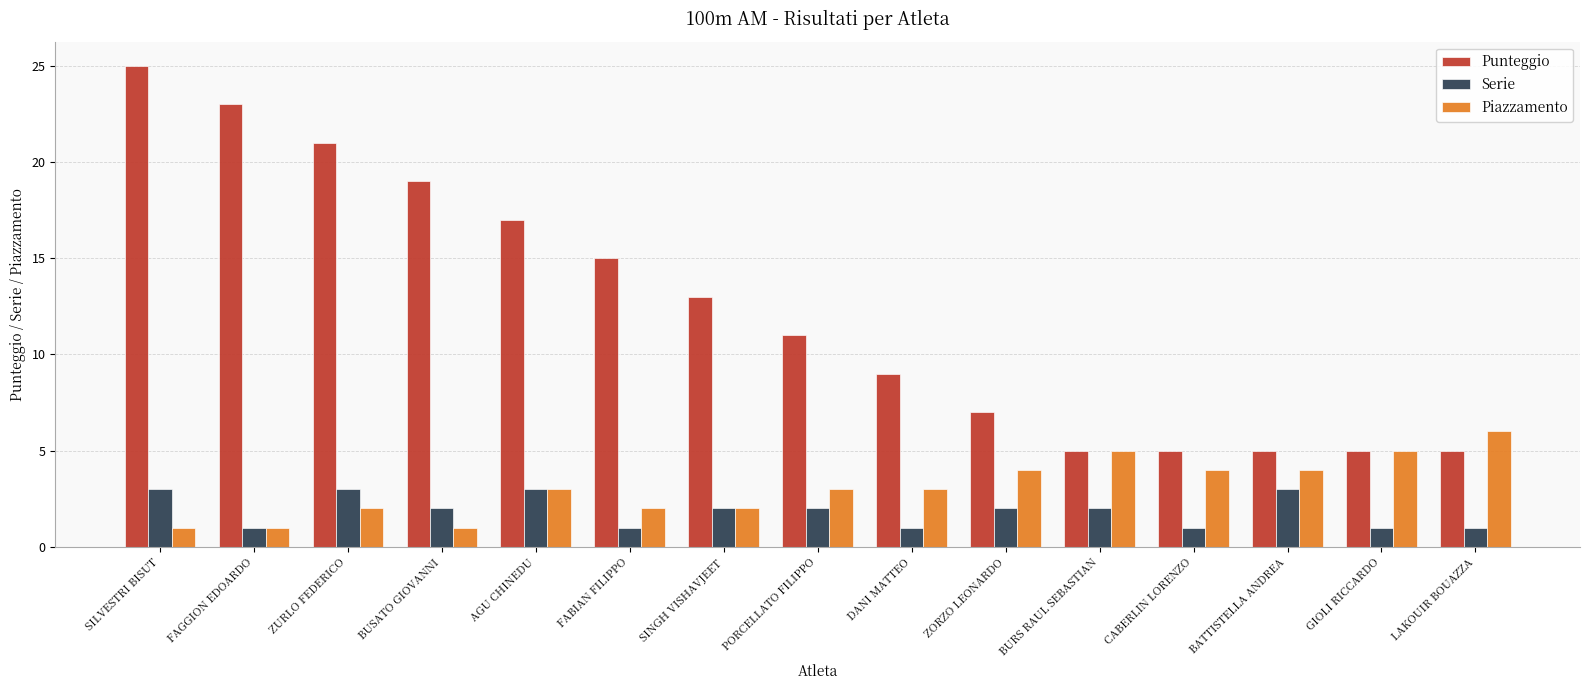

What is the approximate value of Serie at ZURLO FEDERICO?

3